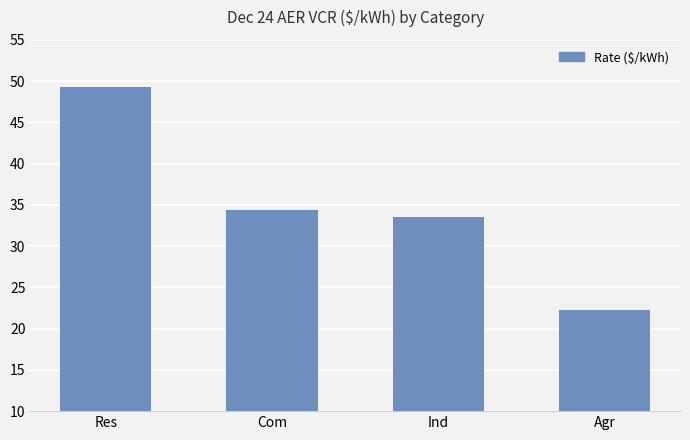

Which has a higher value, Com or Ind?

Com